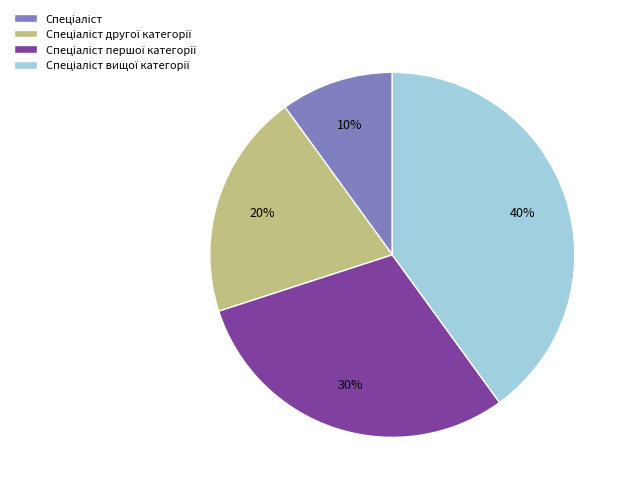

Does any single category account for the majority?

No